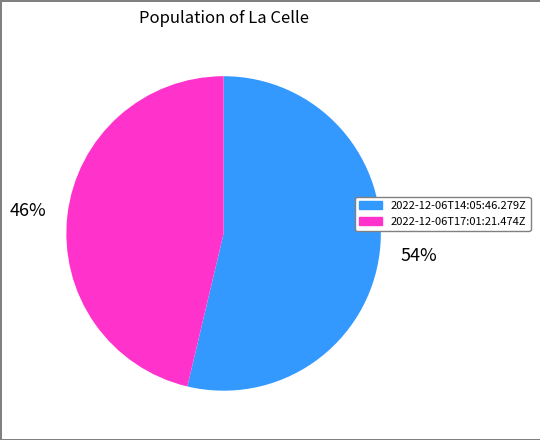

Which category has the biggest portion of the pie?

2022-12-06T14:05:46.279Z